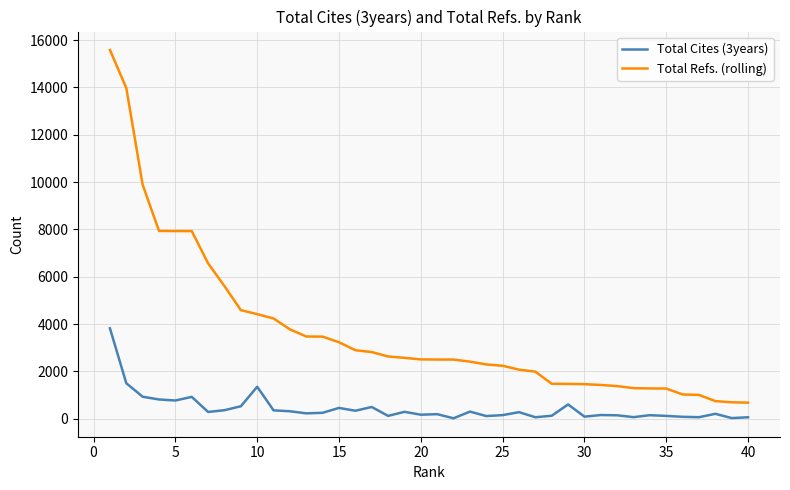

Which series has the largest total across all categories?

Total Refs. (rolling)